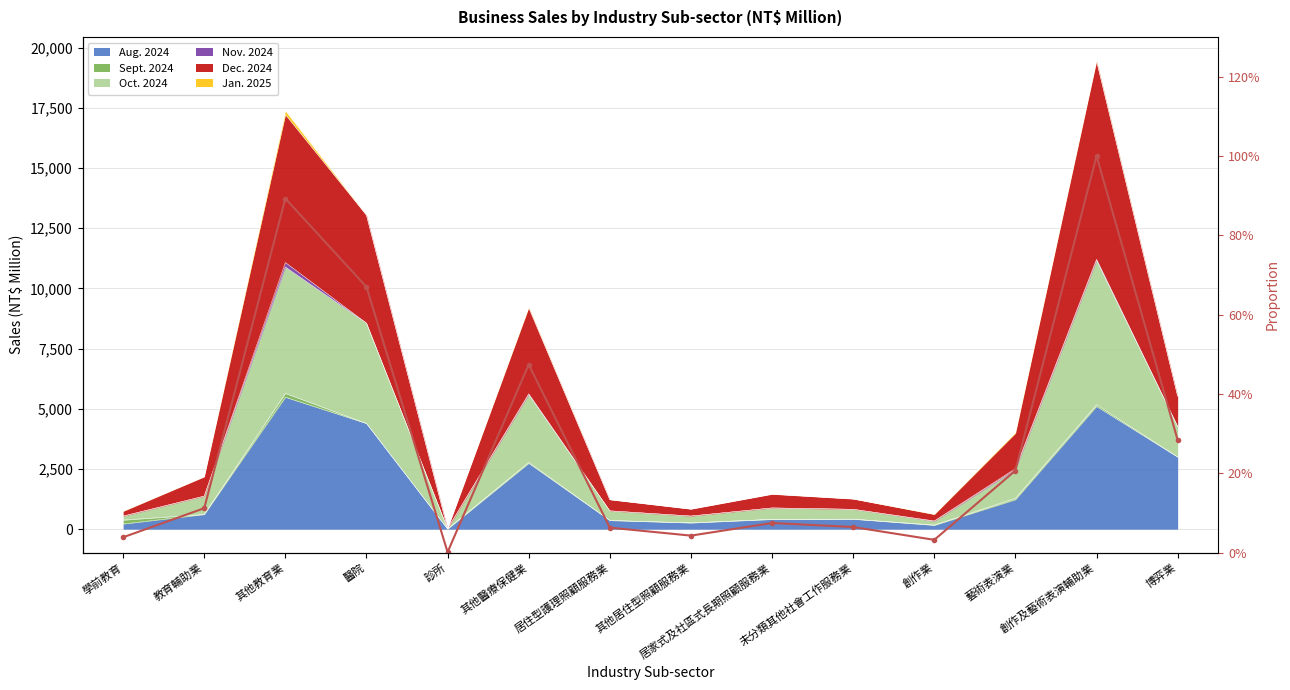

What is the difference between the maximum and minimum values?

1.0